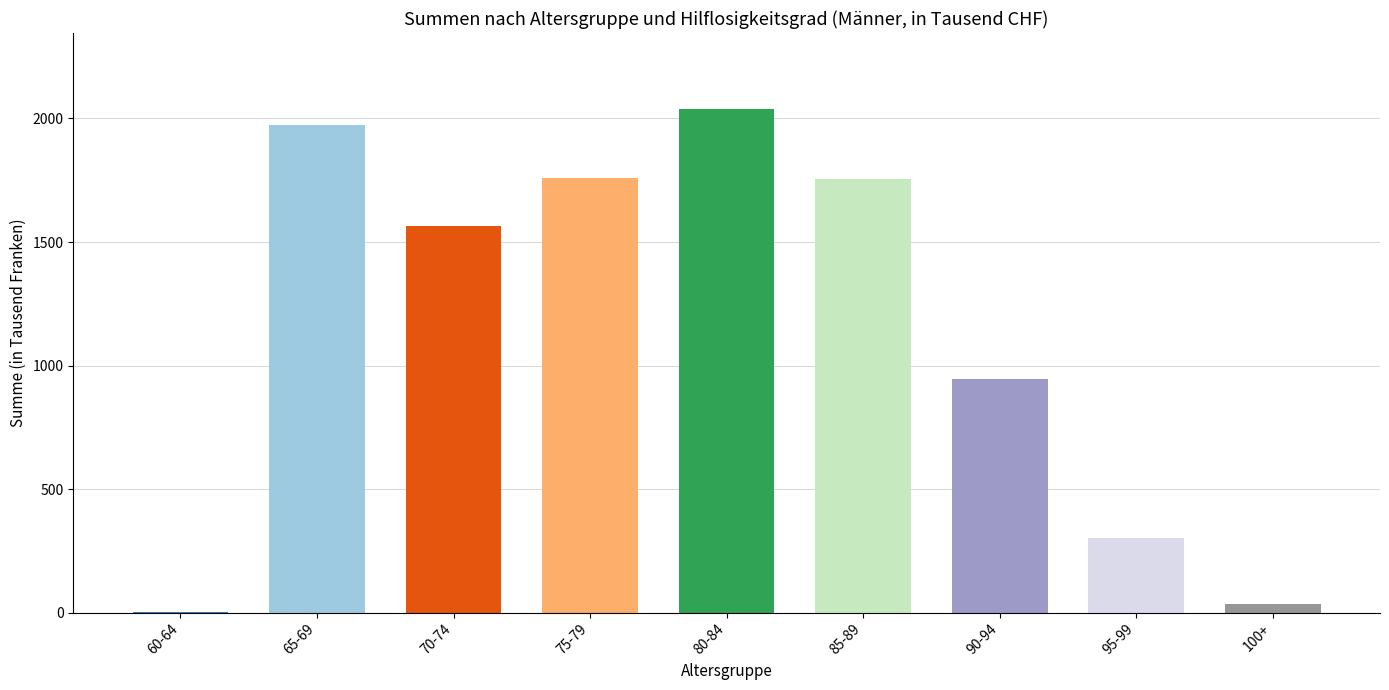

What is the difference between the values at 95-99 and 100+?

266